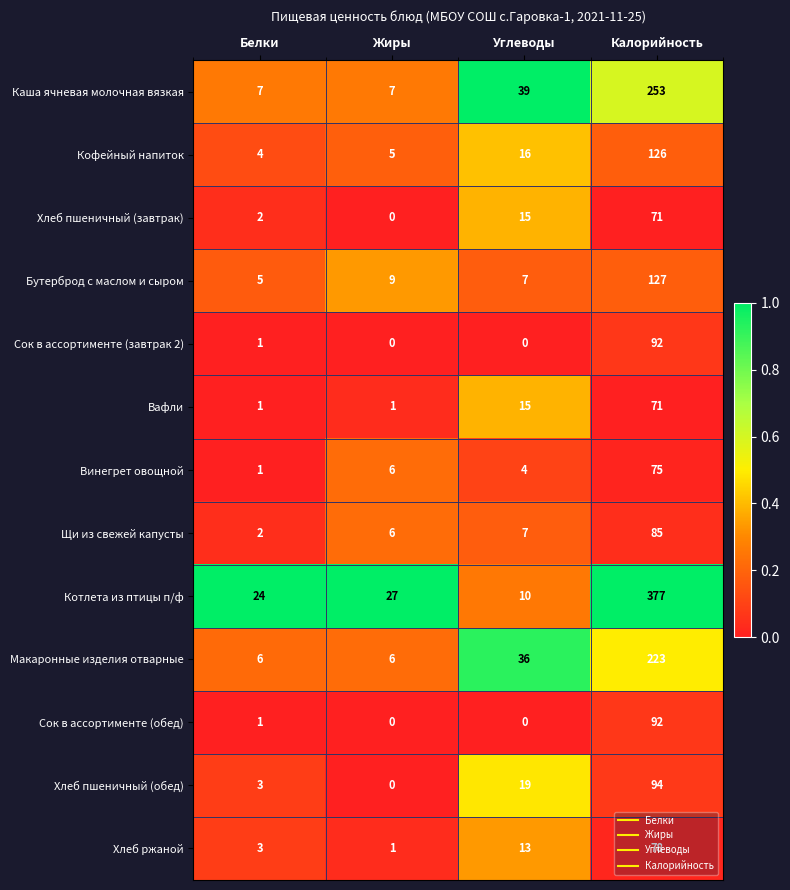

What is the difference between the maximum and minimum values in the Вафли series?

70